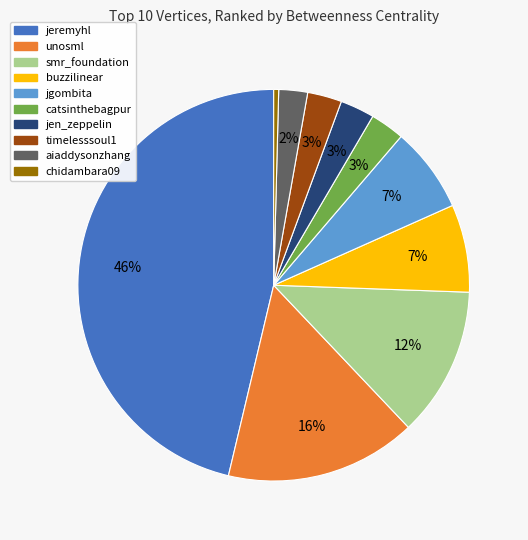

How many segments does this pie chart have?

10